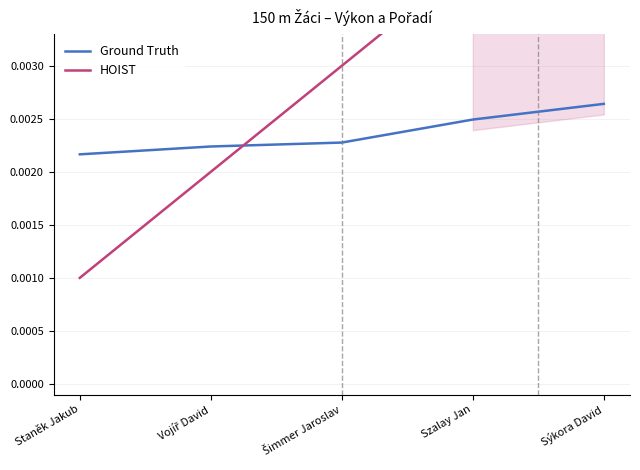

At which label does Ground Truth reach its peak?

Sýkora David